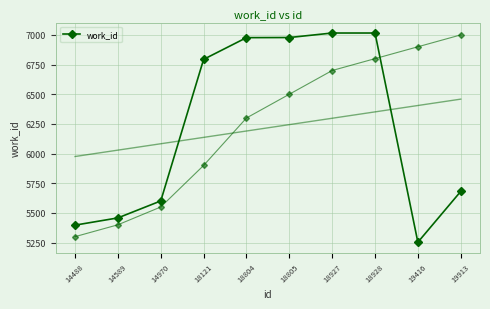

How many values are below 6794?

5